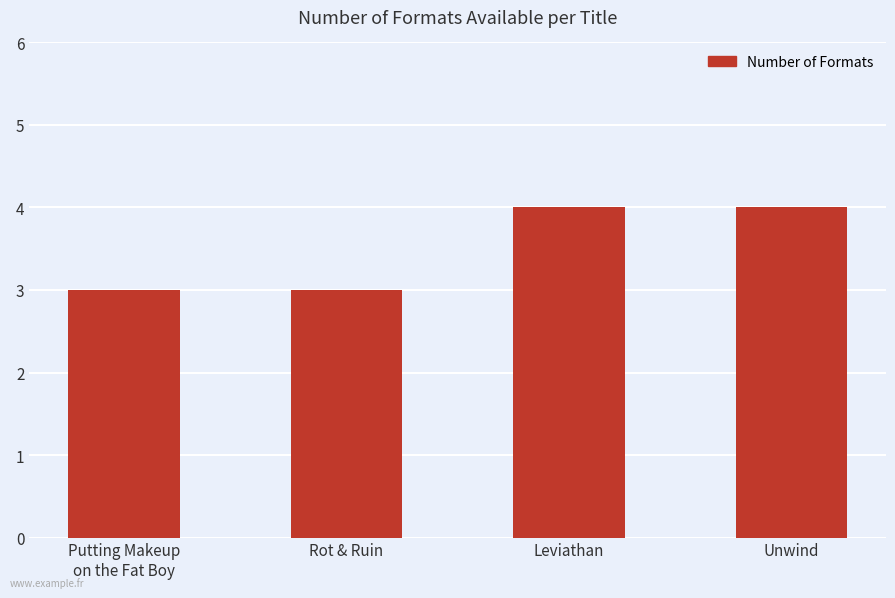

What is the minimum value shown in the chart?

3